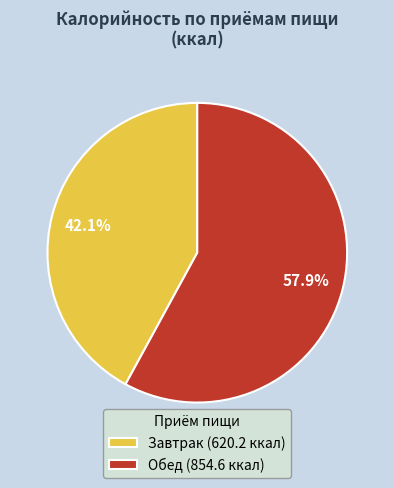

Is it true that Обед is 58% of the pie?

True